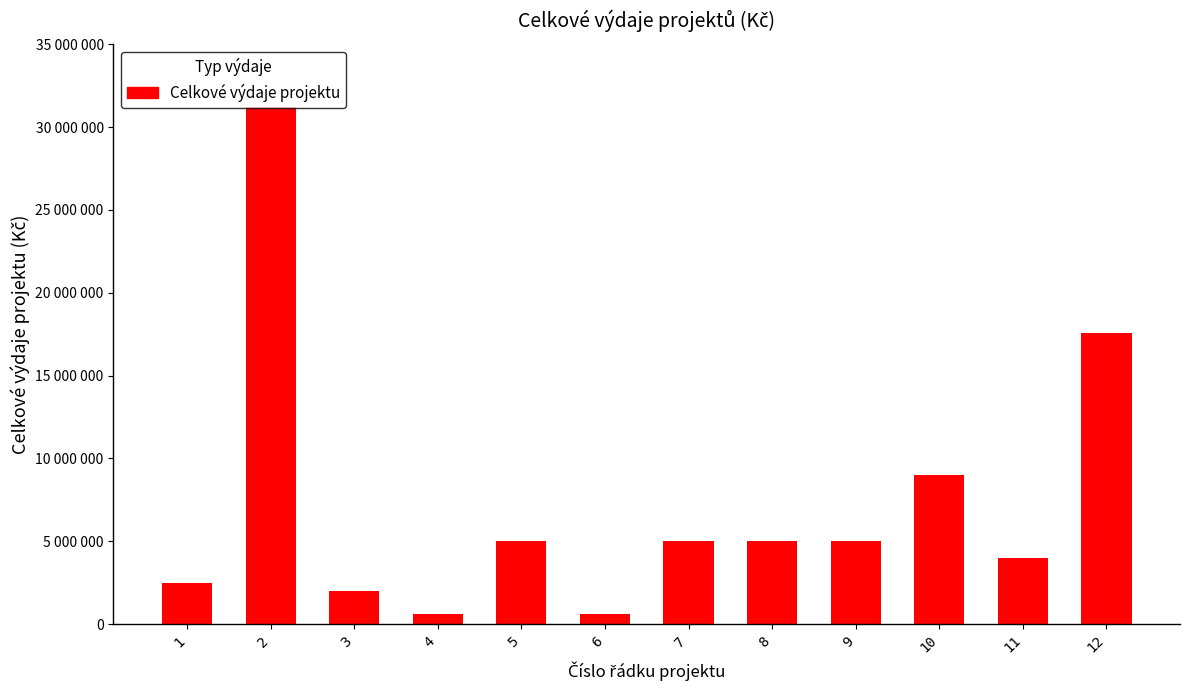

Which has a higher value, 12 or 5?

12